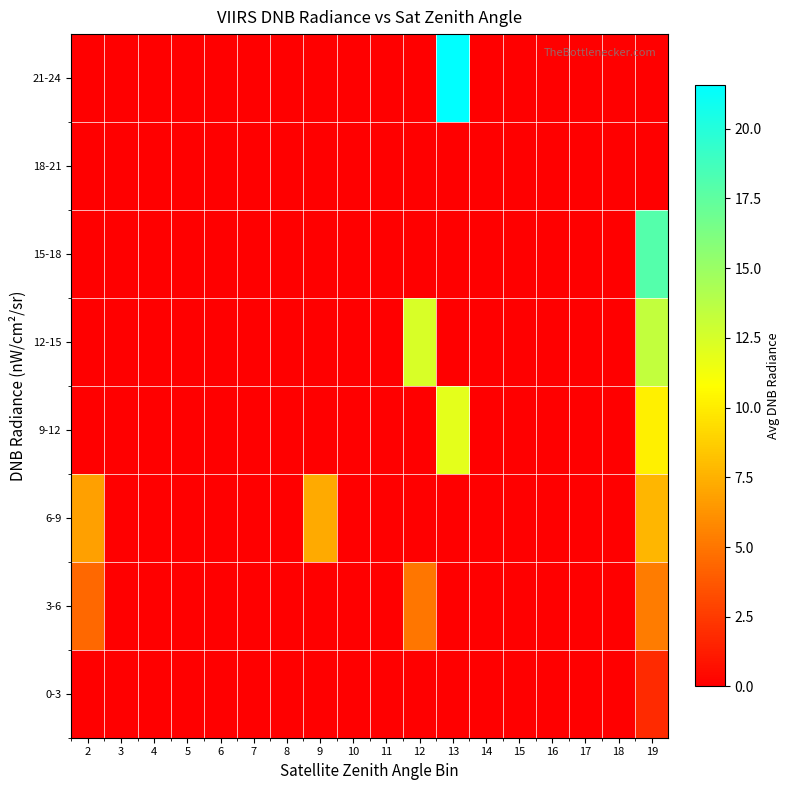

Which series has the largest total across all categories?

12-15